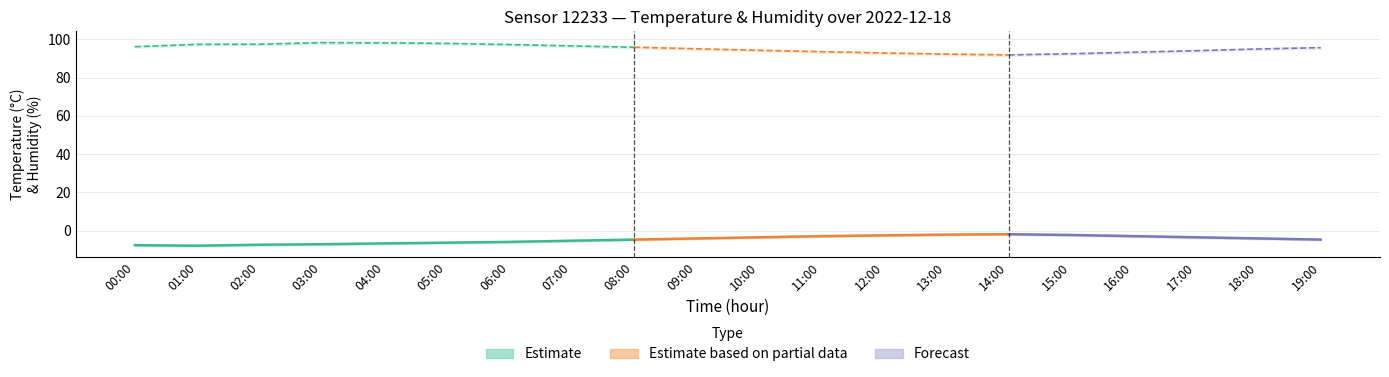

List the labels in order of temperature_upper value, smallest first.

01:00, 00:00, 02:00, 03:00, 04:00, 05:00, 06:00, 07:00, 08:00, 19:00, 09:00, 18:00, 10:00, 17:00, 11:00, 16:00, 12:00, 15:00, 13:00, 14:00